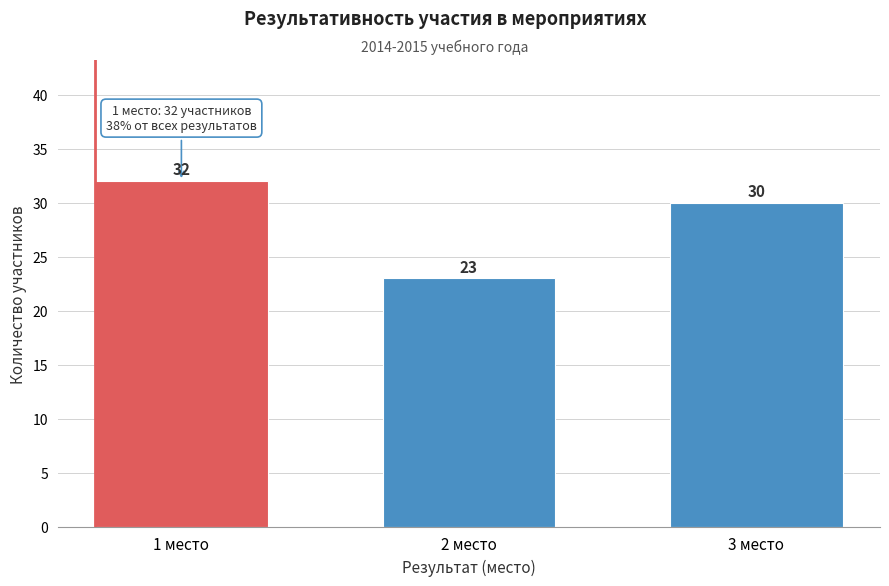

Reading left to right, what are all the values shown in this chart?

32	23	30